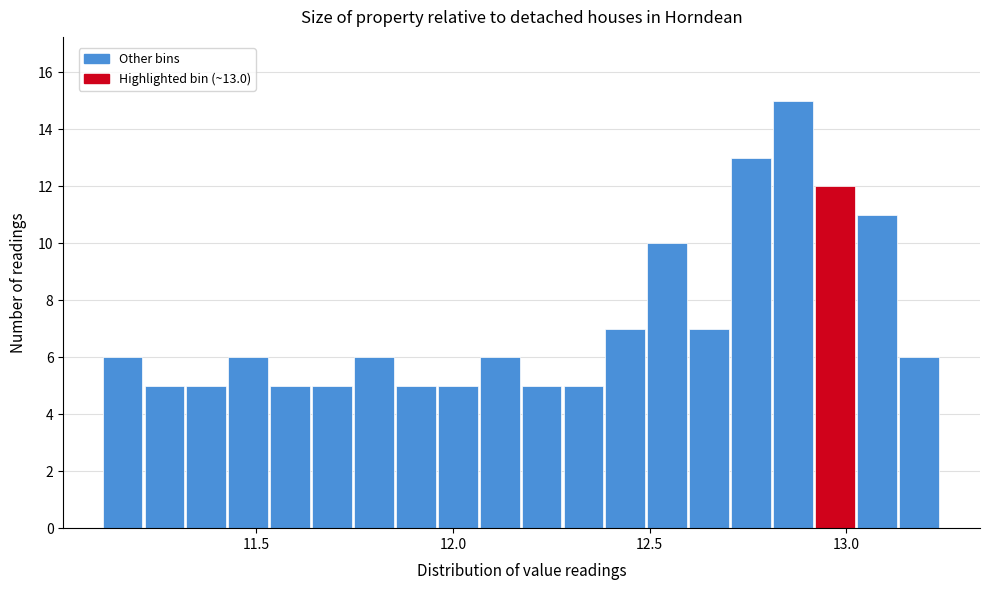

Around what value on the x-axis is the tallest bar? Give the approximate position of its centre, as read against the axis.

12.85